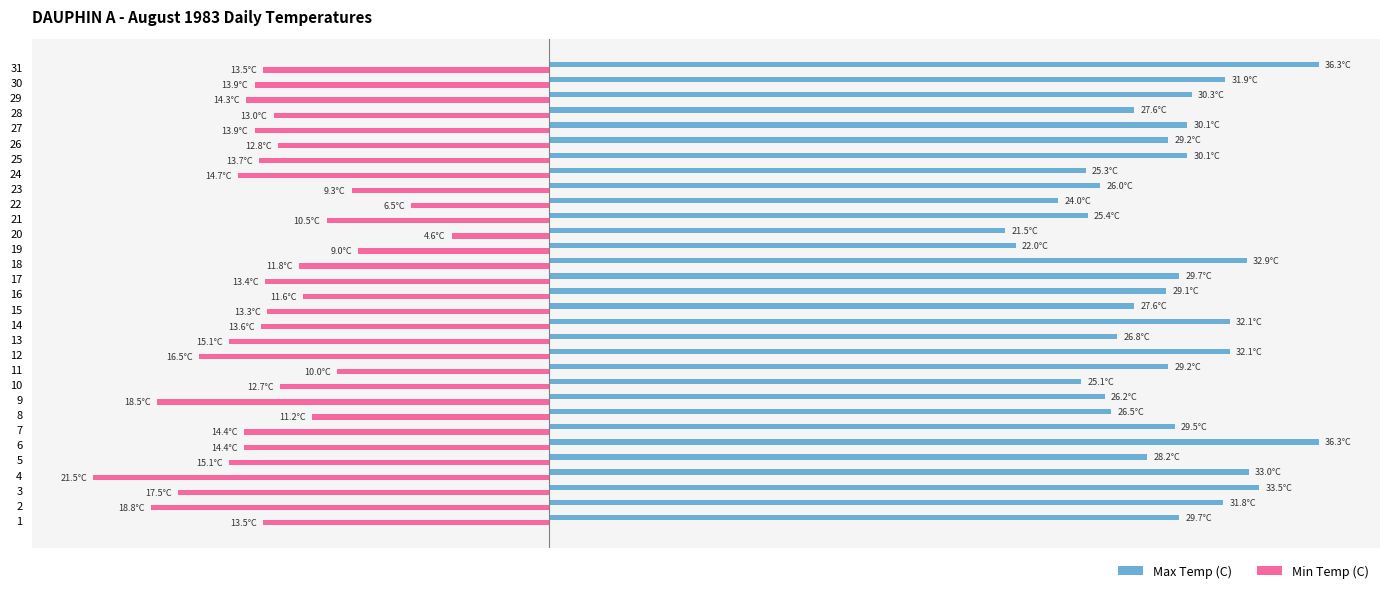

List the series in order of their overall mean, highest first.

Max Temp (C), Min Temp (C)